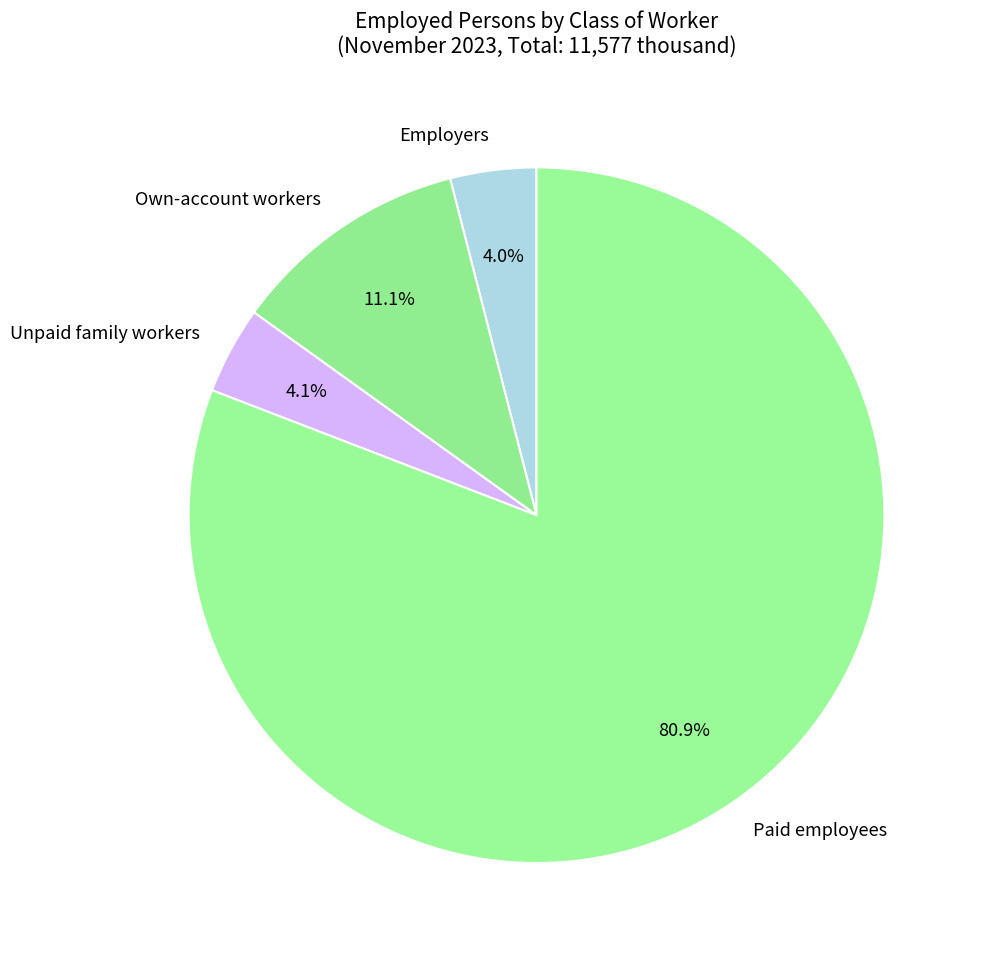

Approximately how many times larger is the value at Employers compared to Own-account workers?

0.4